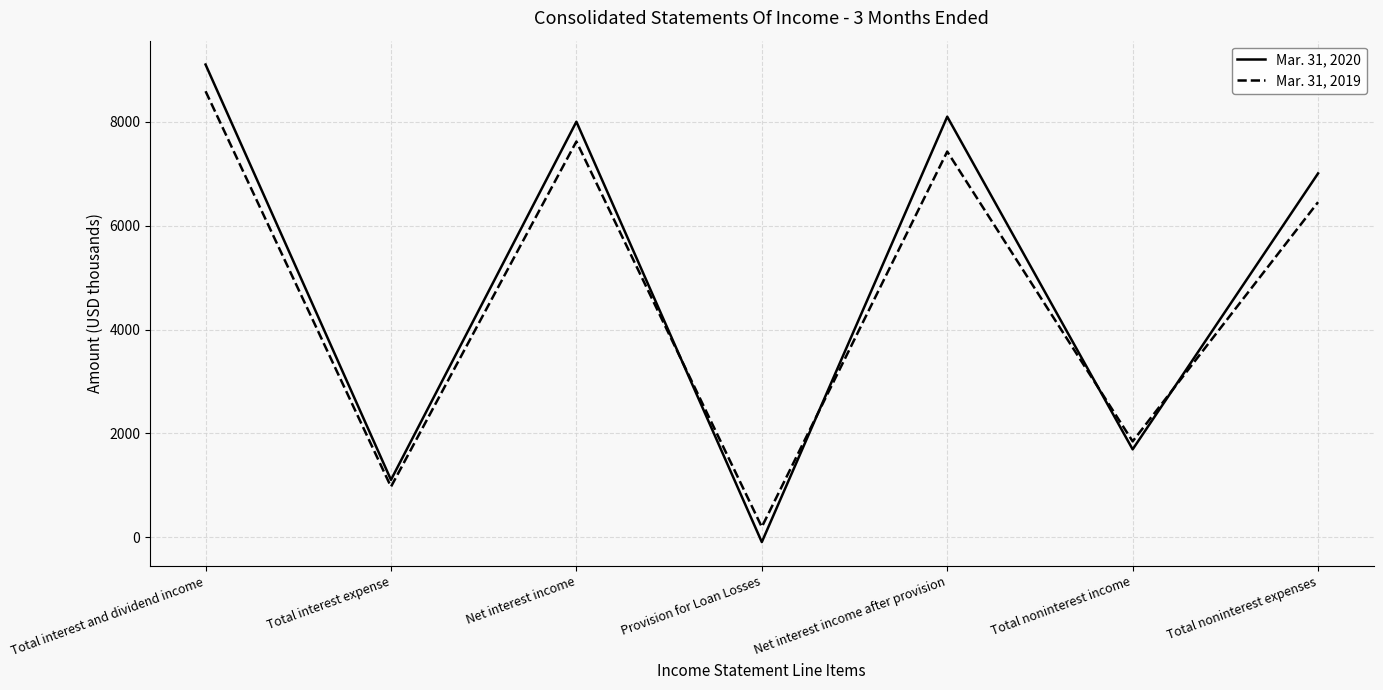

What is the sum of the Mar. 31, 2020 values at Net interest income and Total interest and dividend income?

17112